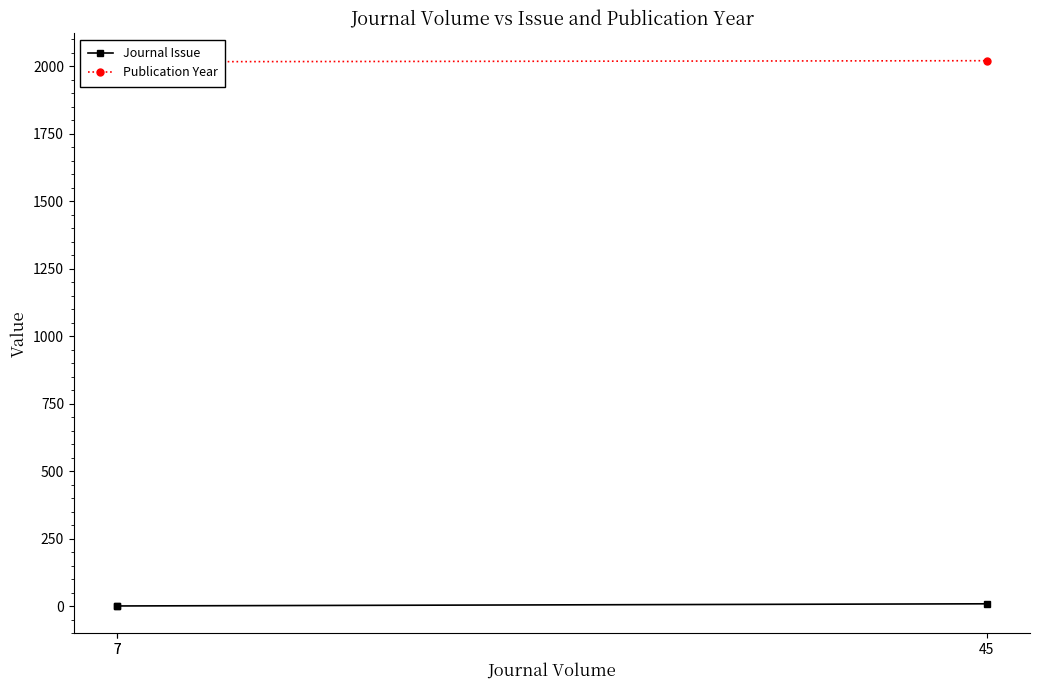

Does the chart display data point markers on the line(s)?

Yes